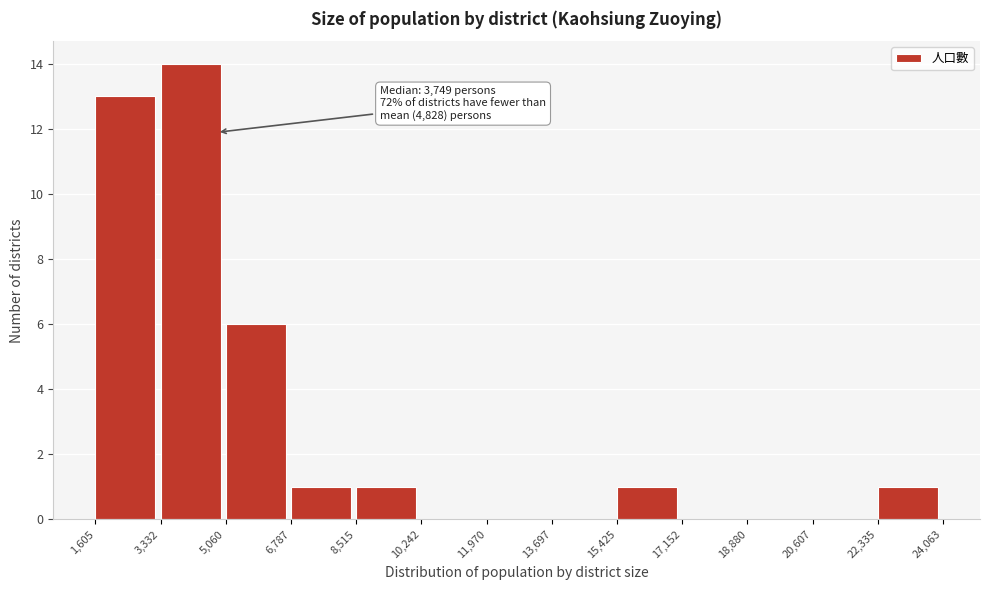

Over which range of the x-axis is the bar tallest?

3,332 to 5,060